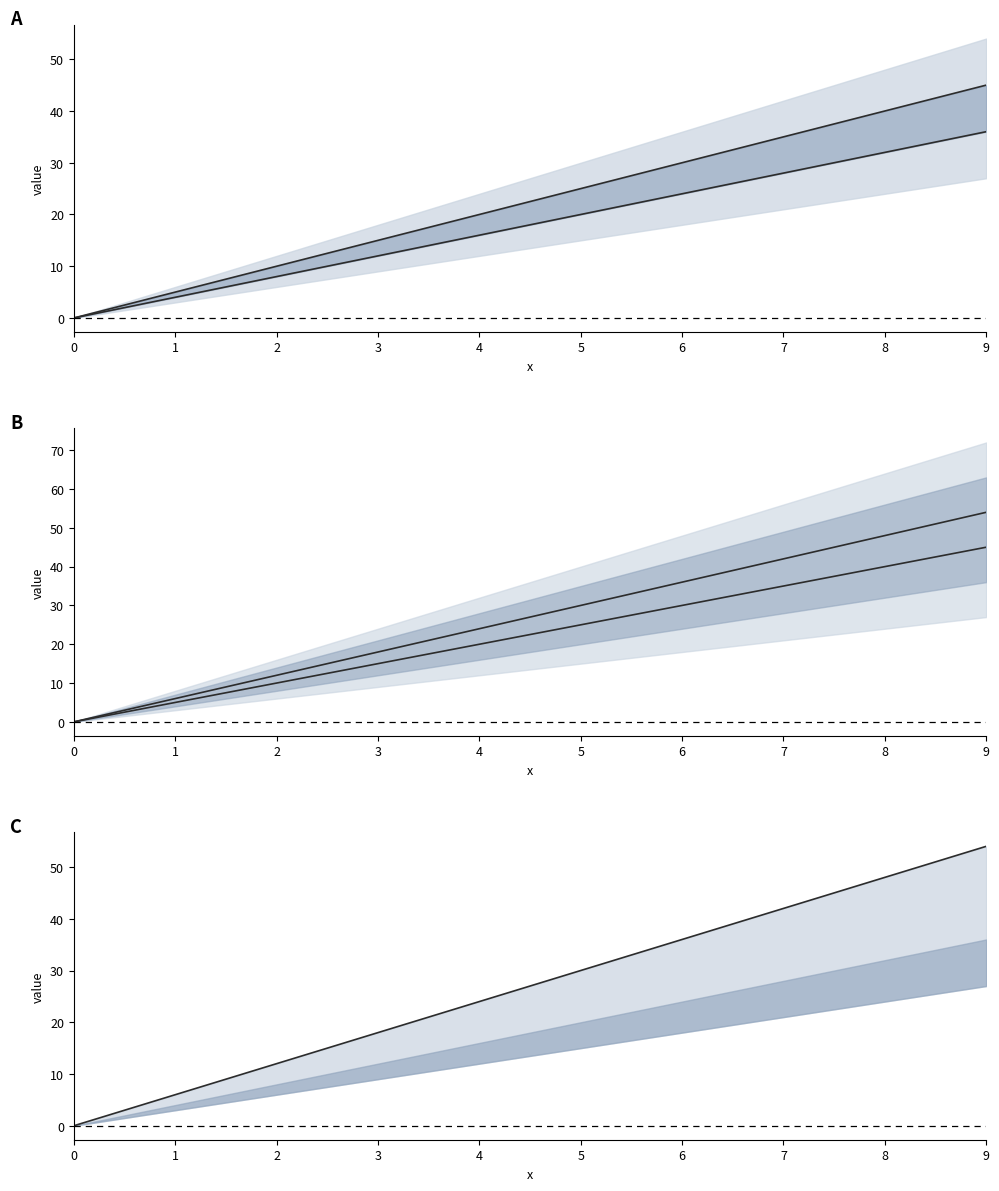

Reading left to right, list all the values displayed in this chart.

col_5: 0=0	1=5	2=10	3=15	4=20	5=25	6=30	7=35	8=40	9=45
col_4: 0=0	1=4	2=8	3=12	4=16	5=20	6=24	7=28	8=32	9=36
col_6: 0=0	1=6	2=12	3=18	4=24	5=30	6=36	7=42	8=48	9=54